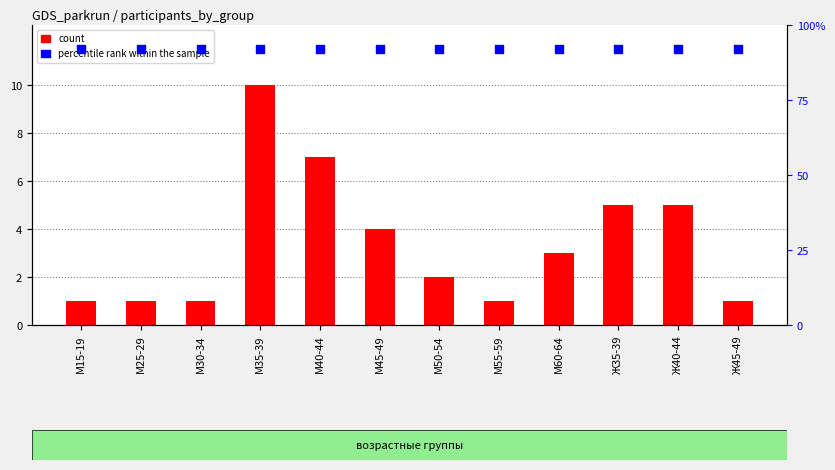

At how many categories does at least one series exceed 8?

12